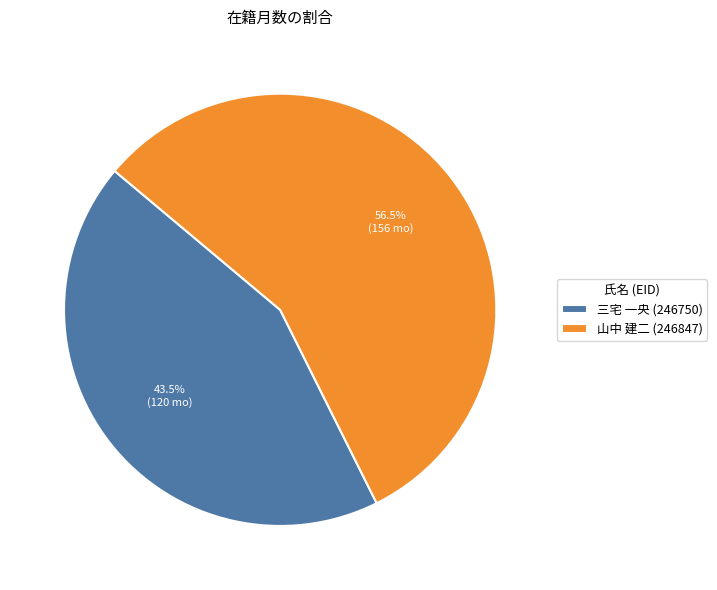

True or false: 山中 建二 (246847) accounts for 45% of the total.

False